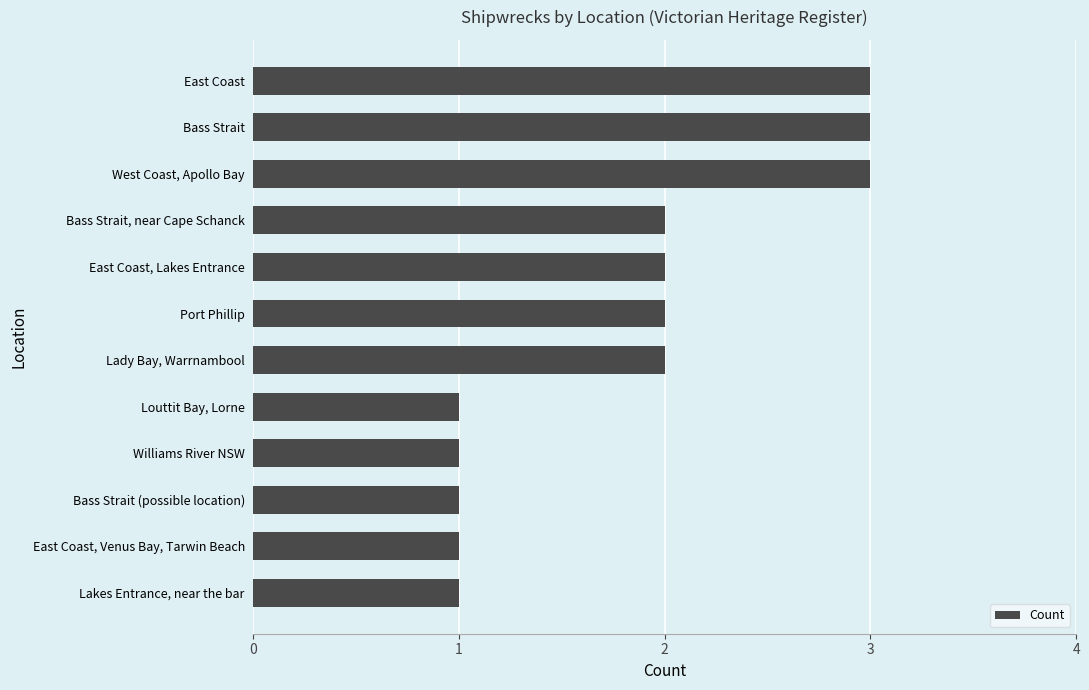

What is the ratio of the value at Bass Strait, near Cape Schanck to the value at Bass Strait (possible location)?

2.0